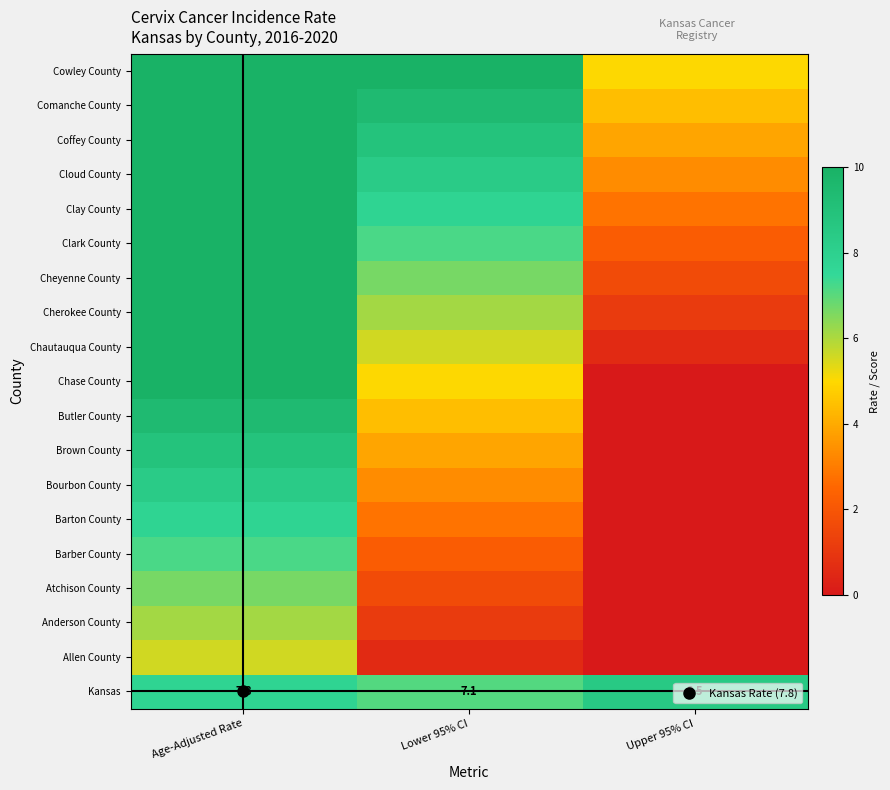

At how many categories does at least one series exceed 6?

3